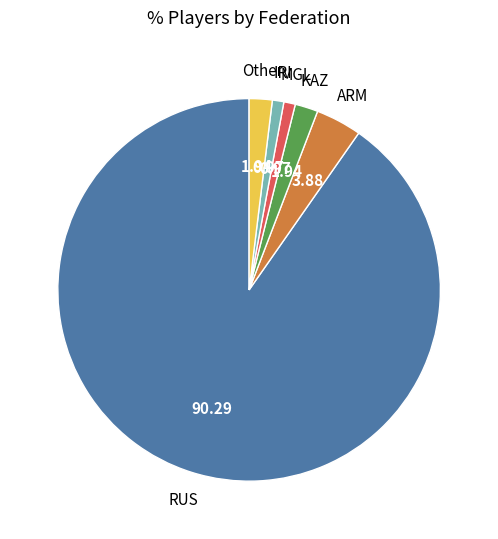

Does any single category account for the majority?

Yes